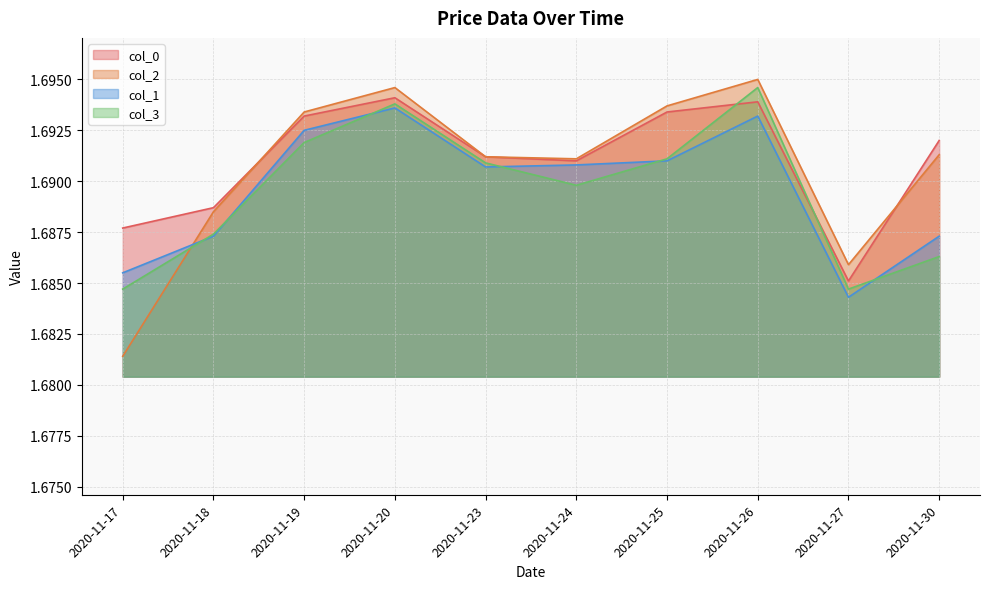

Which series has the largest range (max minus min)?

col_2